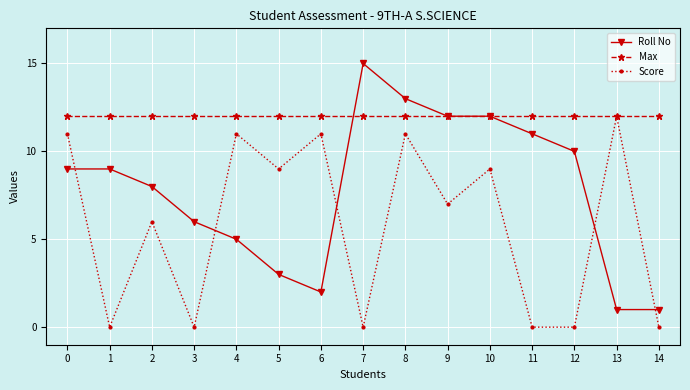

Which category has the highest value in the Score series?

13